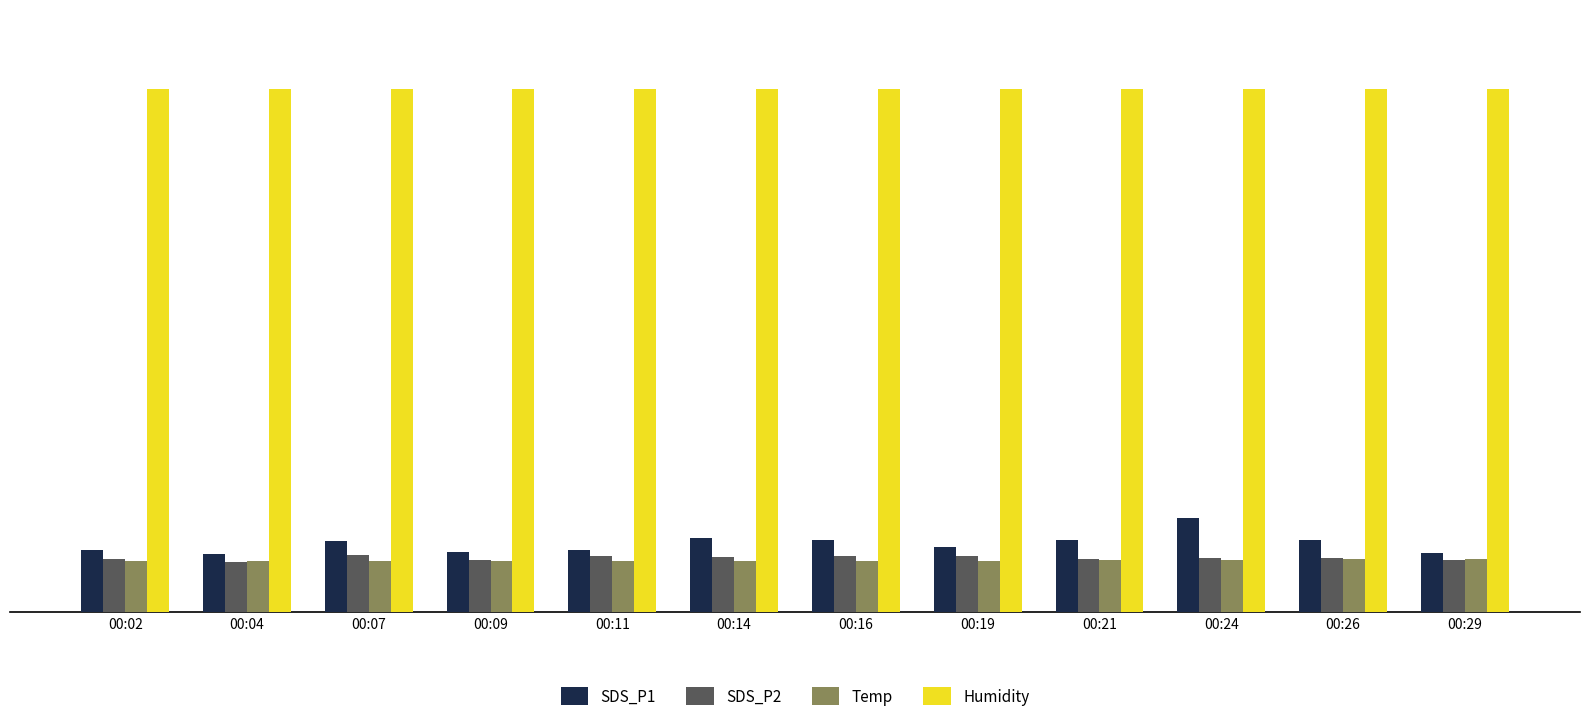

What is the sum of the Humidity values at 00:19 and 00:29?

199.8